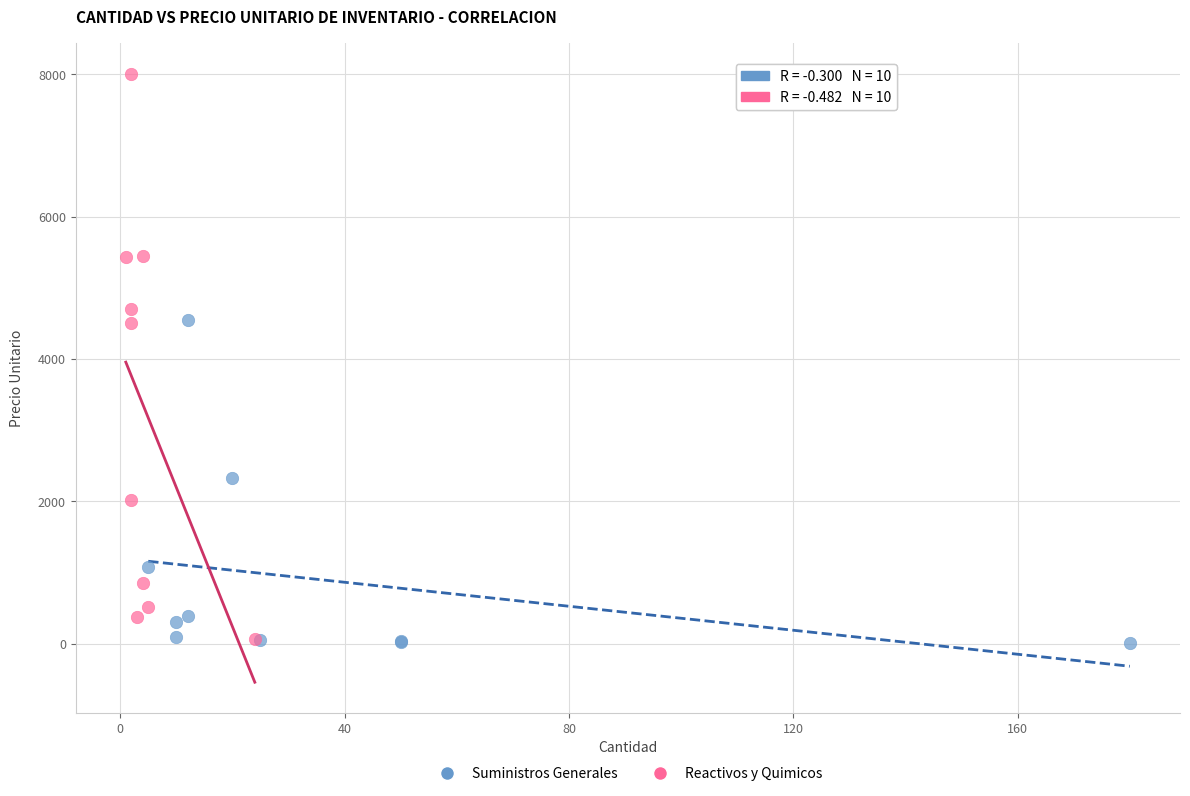

What are all the series names shown in the legend?

Suministros Generales, Reactivos y Quimicos